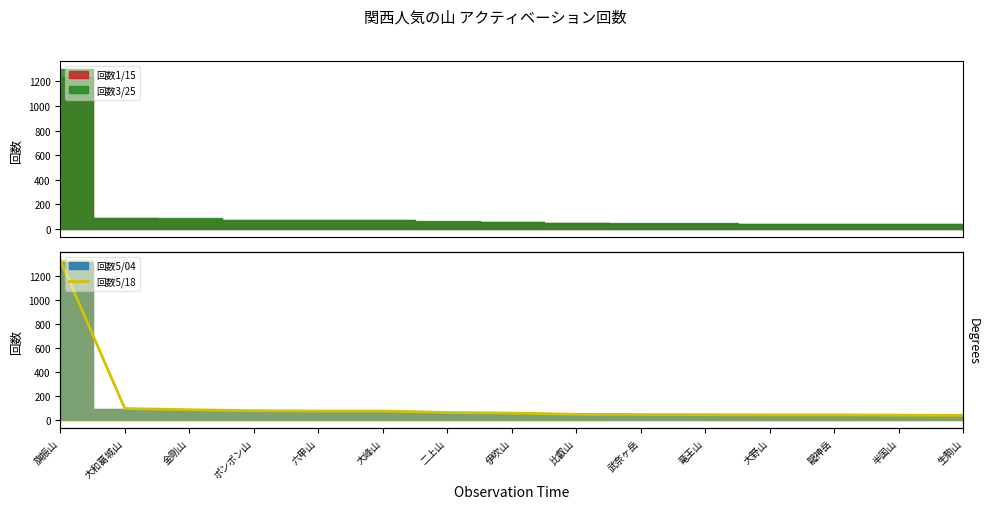

True or false: there are more than 1 points higher than both neighbors.

False